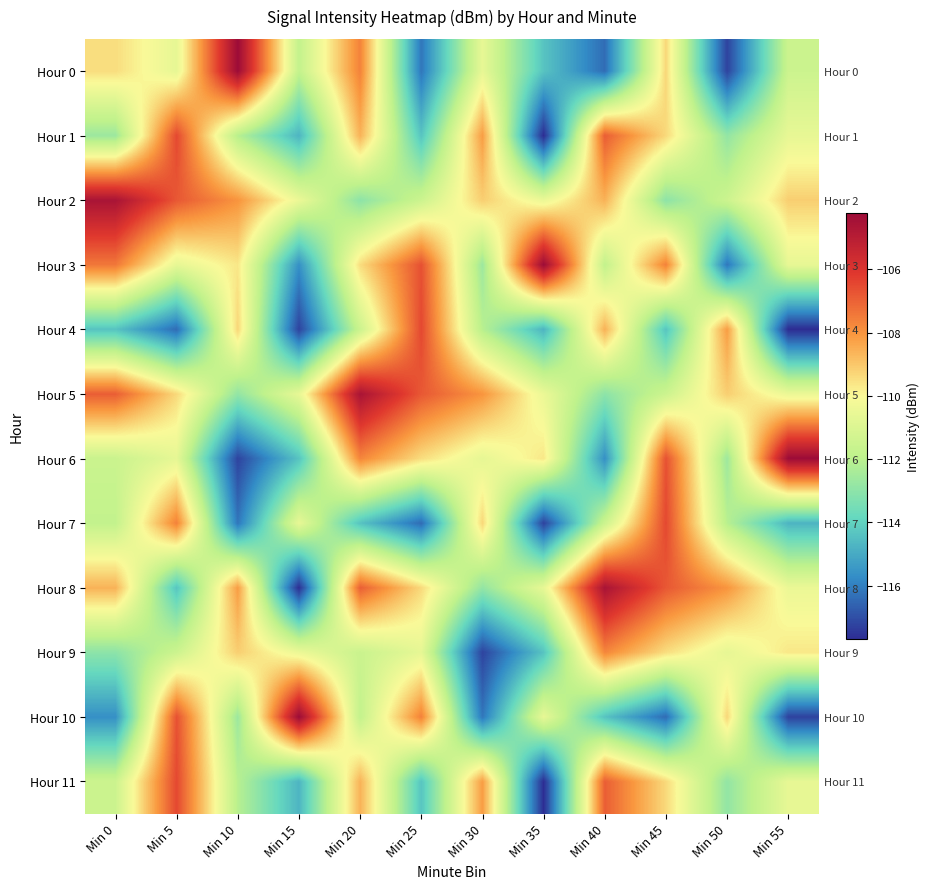

Is it true that Hour 1 equals -110.6 at Min 55?

True